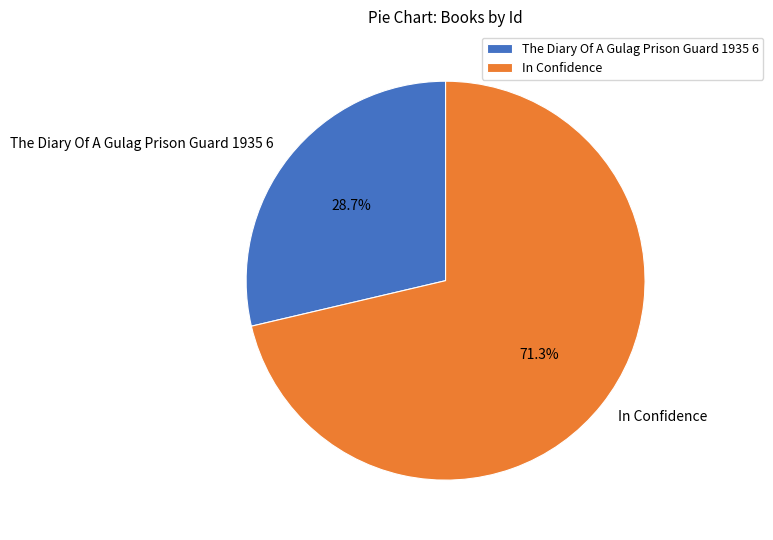

Count the number of slices in the pie.

2